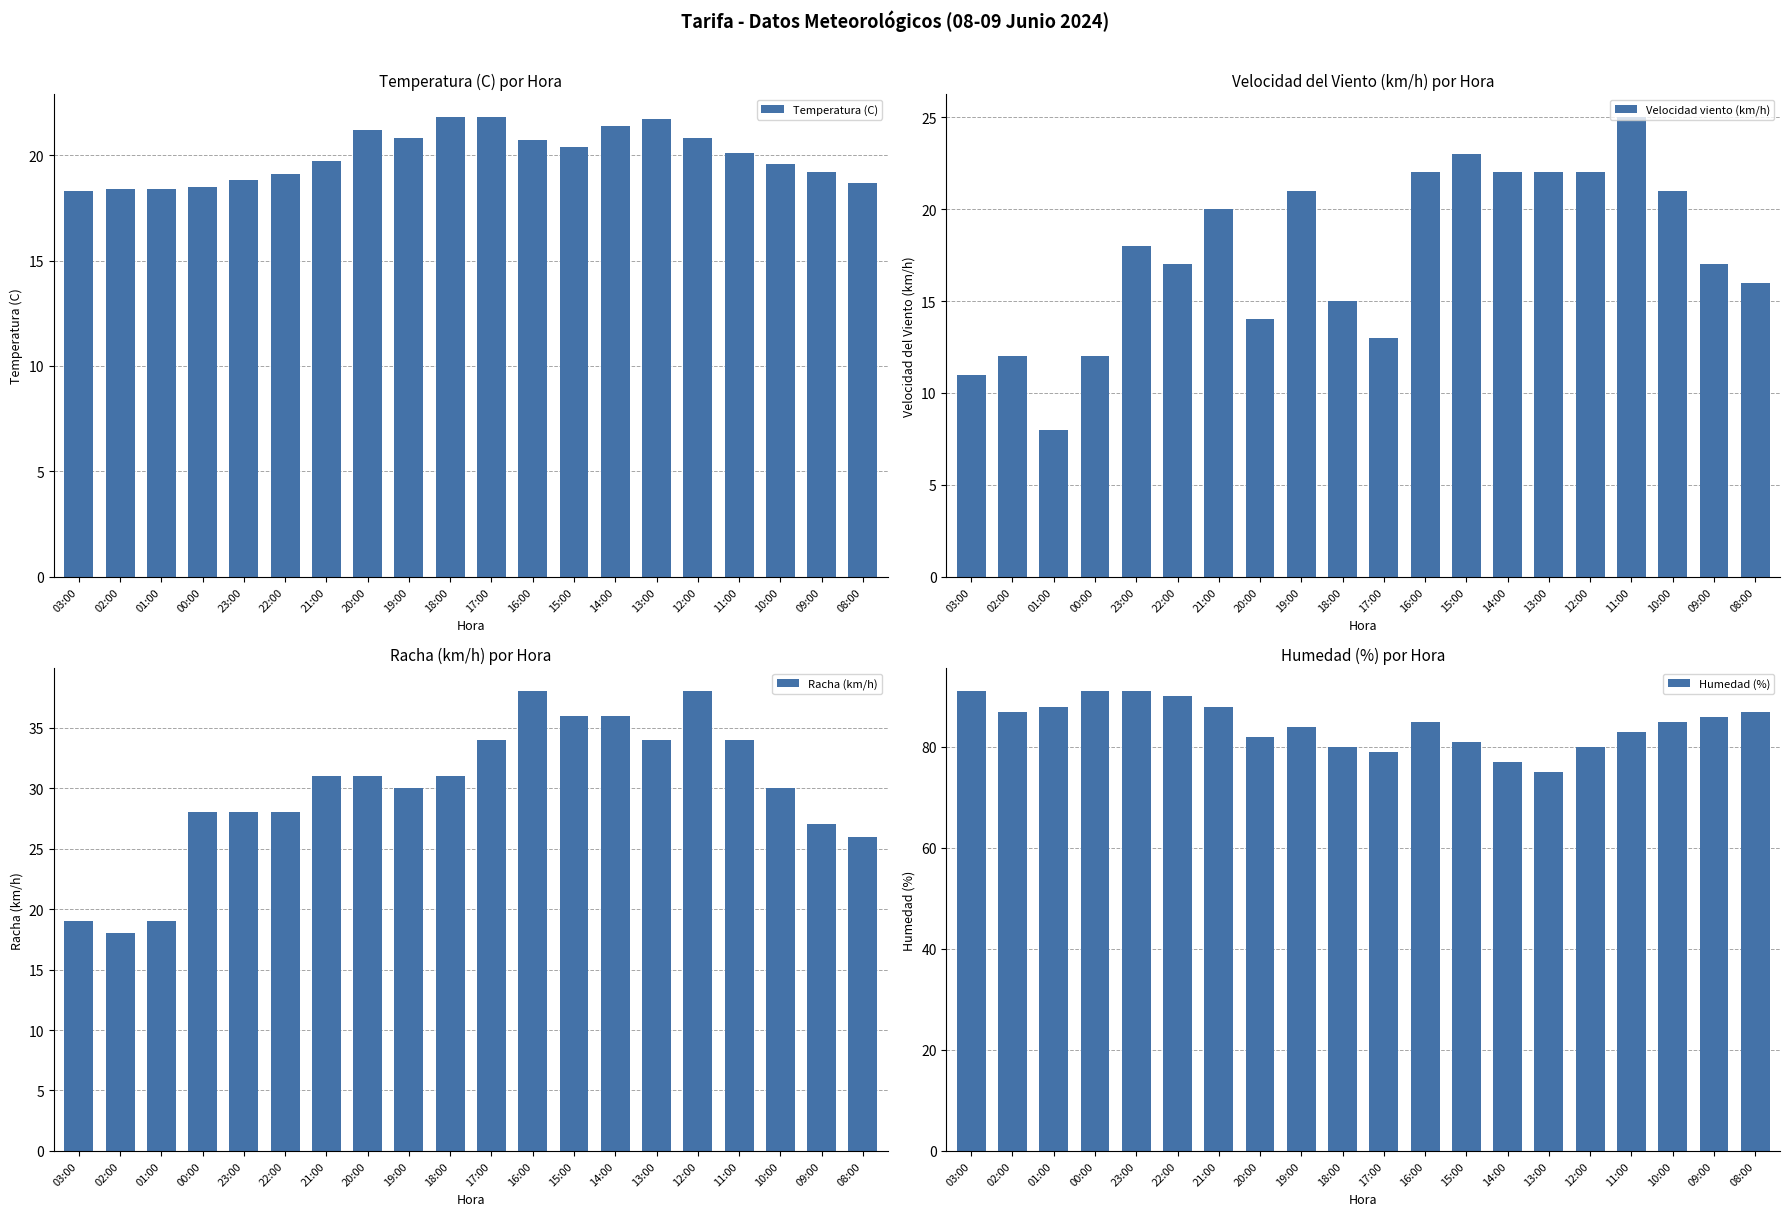

What is the maximum value shown in the chart?

91.0